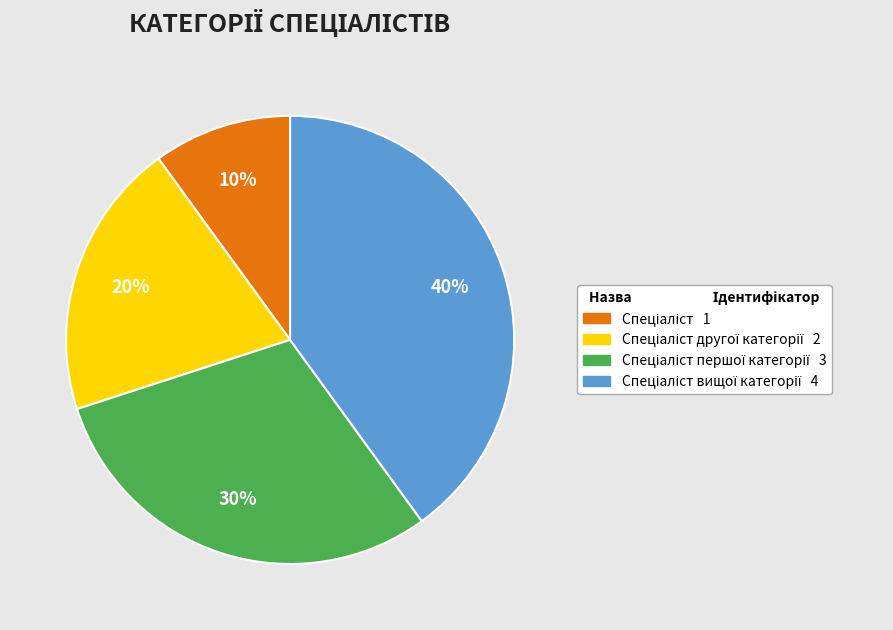

To the nearest percent, what is the difference between the largest and smallest slice percentages?

30%